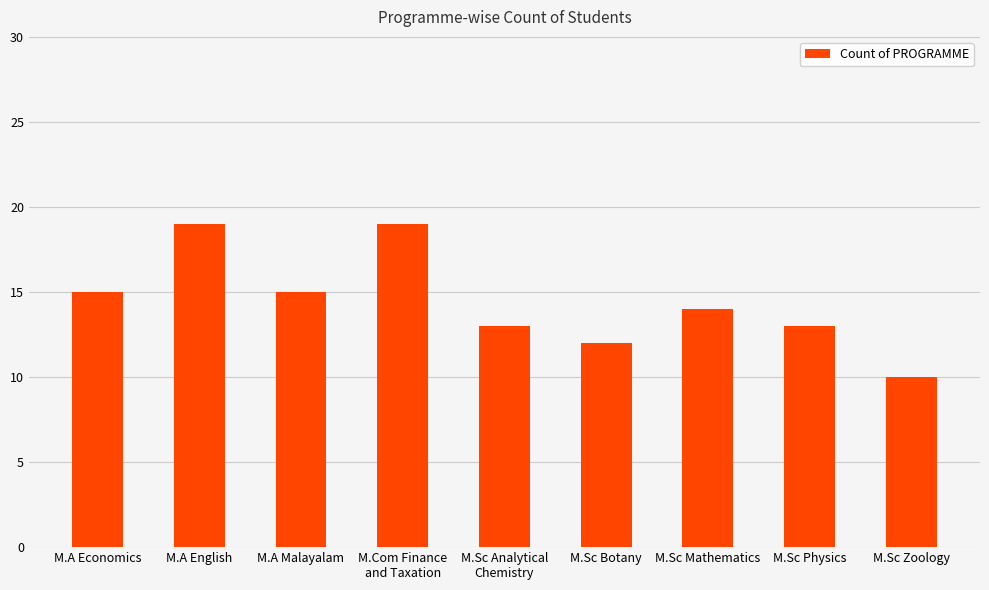

What is the smallest value displayed?

10